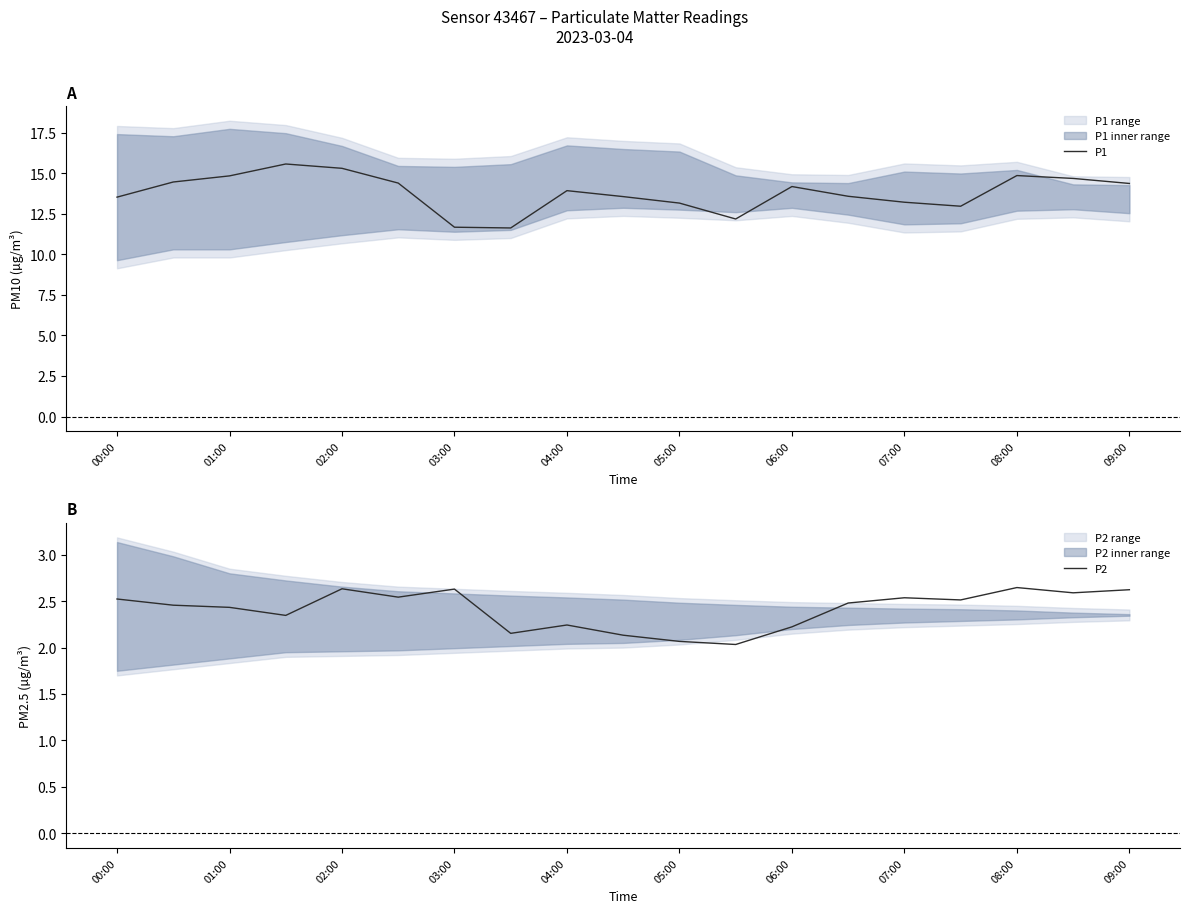

What is the lowest value of the P1 series?

11.6